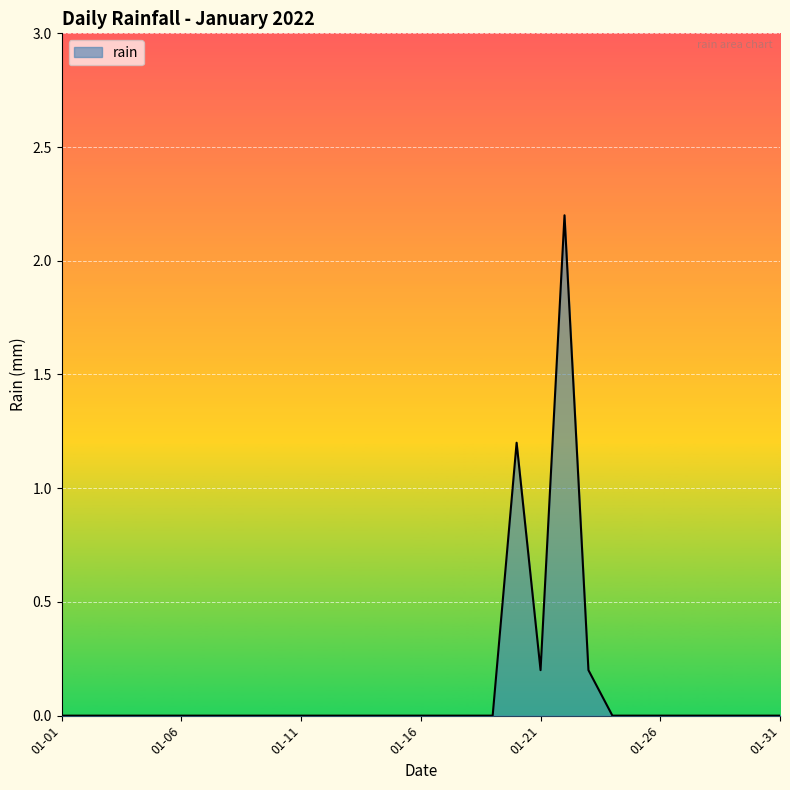

What is the difference between the maximum and minimum values?

2.2